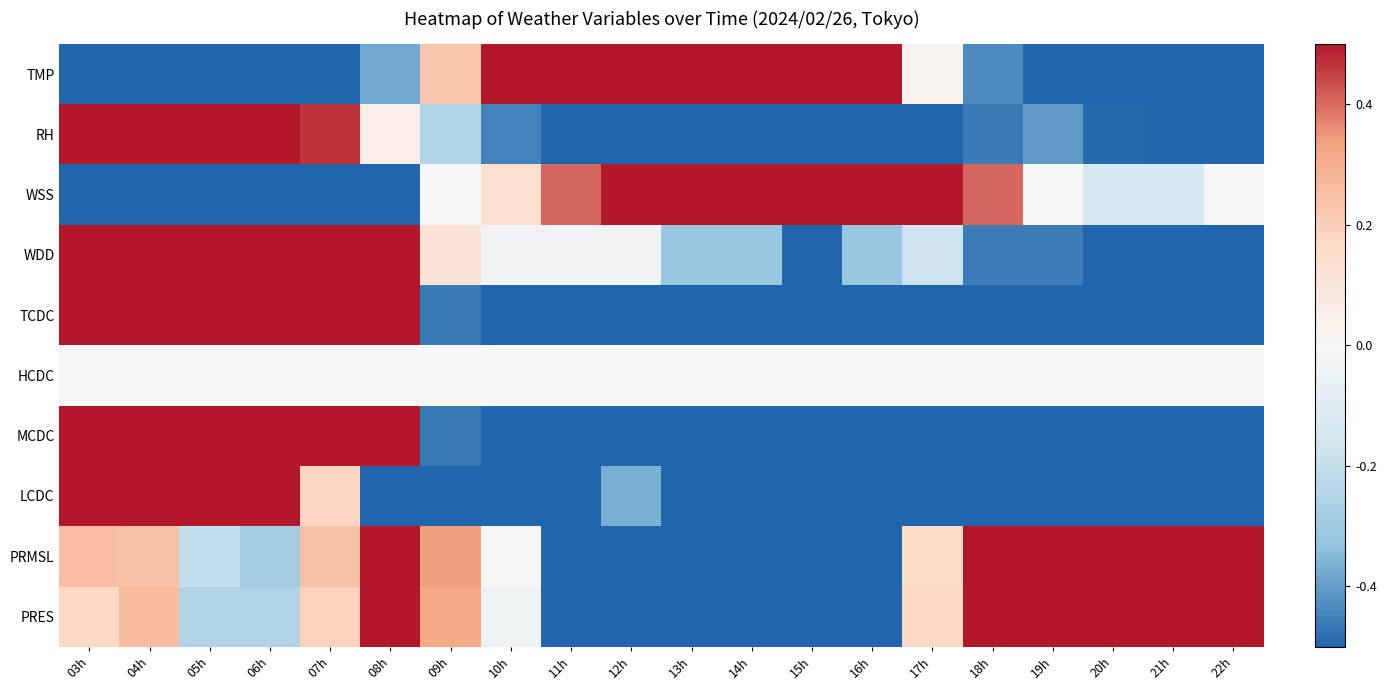

What is the greatest value displayed?

2.9